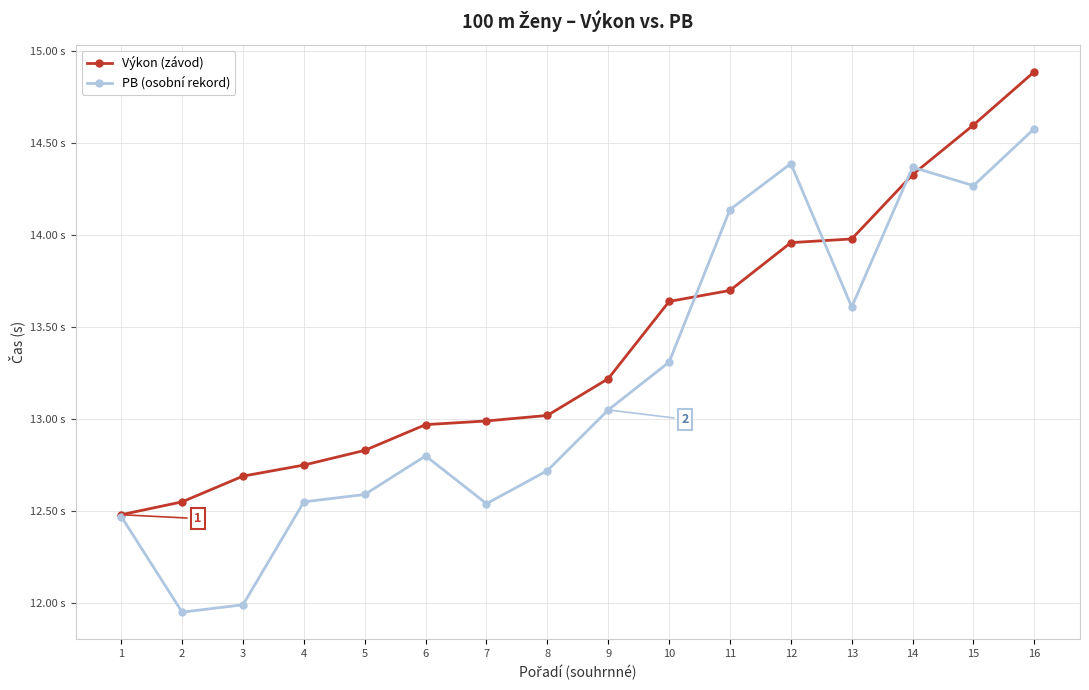

List the series in order of their overall mean, lowest first.

PB (osobní rekord), Výkon (závod)